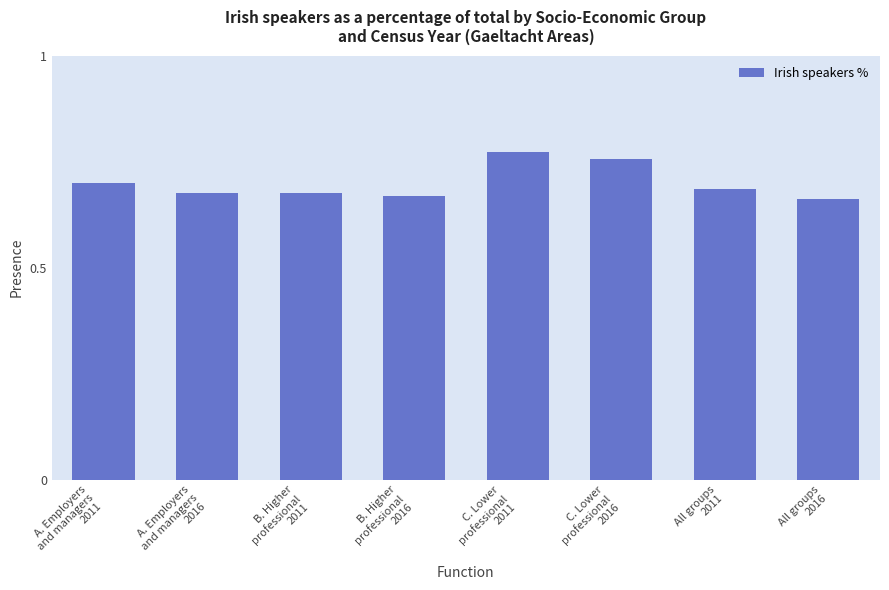

How many values are between 0 and 1?

8